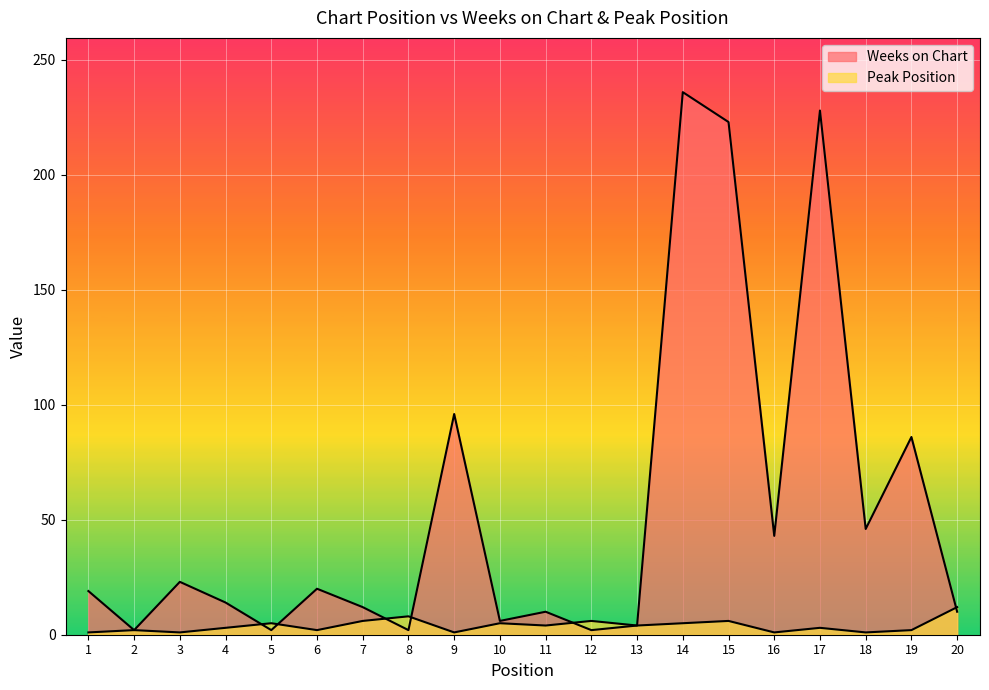

Reading right to left, extract all data points from this chart.

Weeks on Chart: 10	86	46	228	43	223	236	4	2	10	6	96	2	12	20	2	14	23	2	19
Peak Position: 12	2	1	3	1	6	5	4	6	4	5	1	8	6	2	5	3	1	2	1